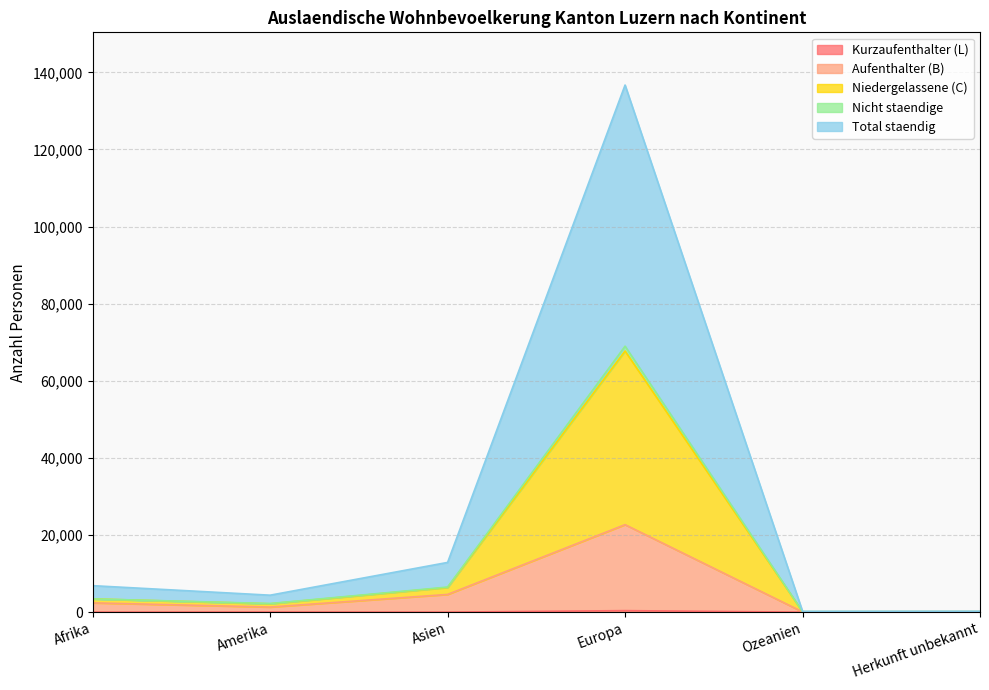

True or false: Nicht staendige and Total staendig cross at least once.

False